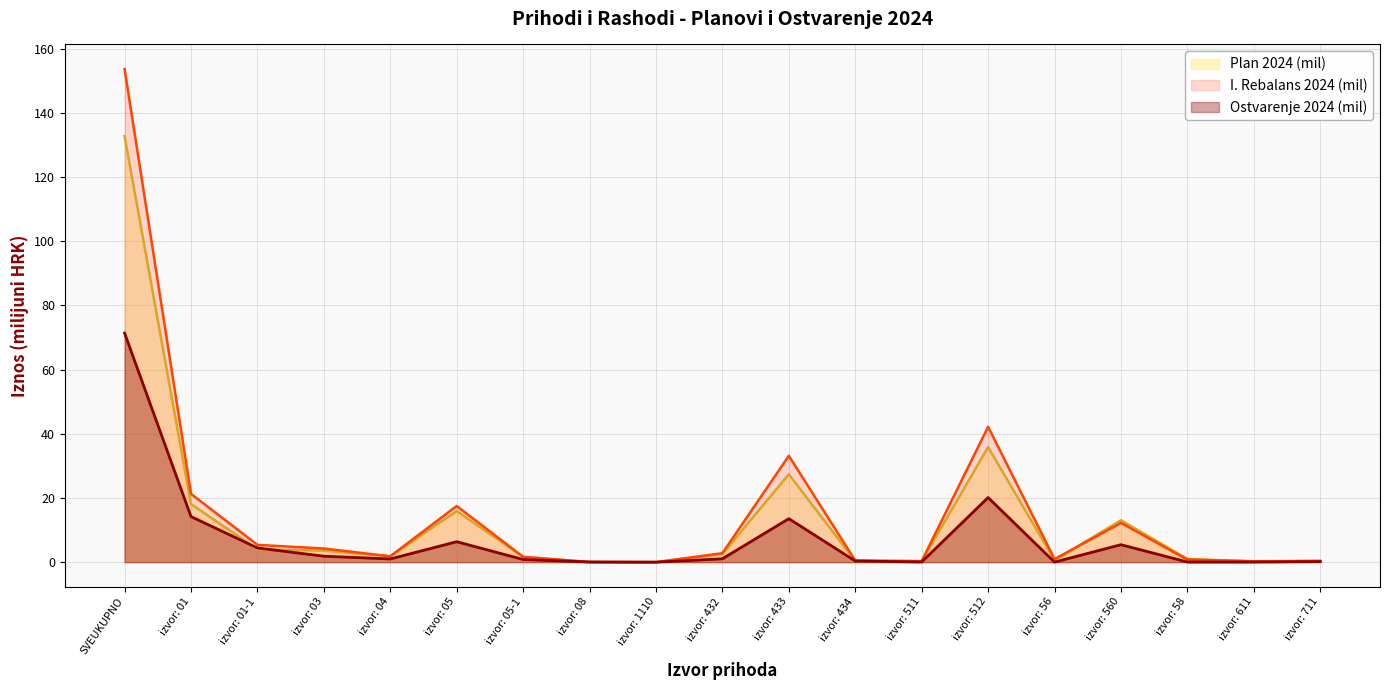

How many data points in Plan 2024 (mil) are above 1?

11